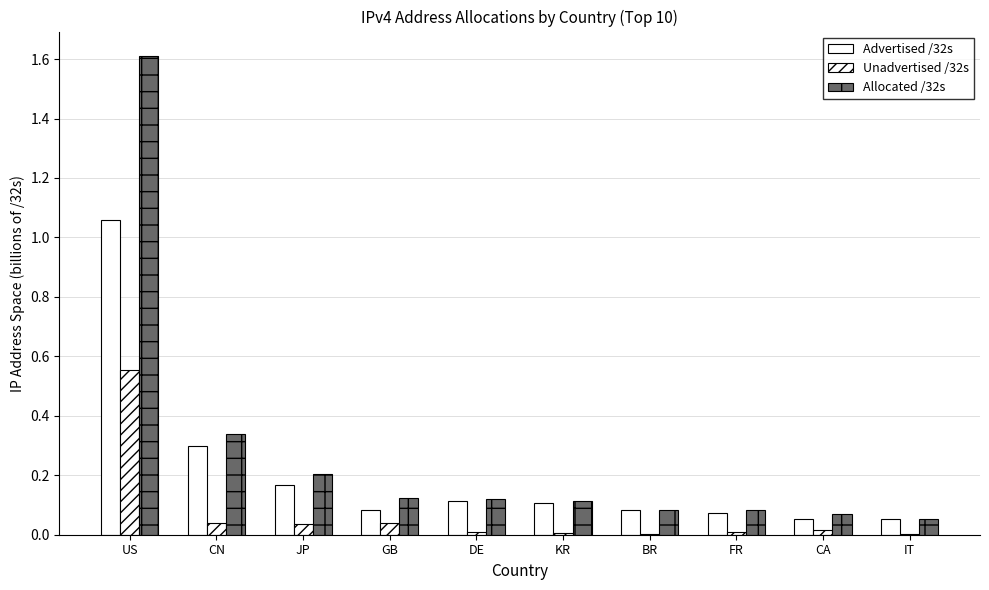

What is the difference between the second highest and second lowest values in the Allocated /32s series?

0.3